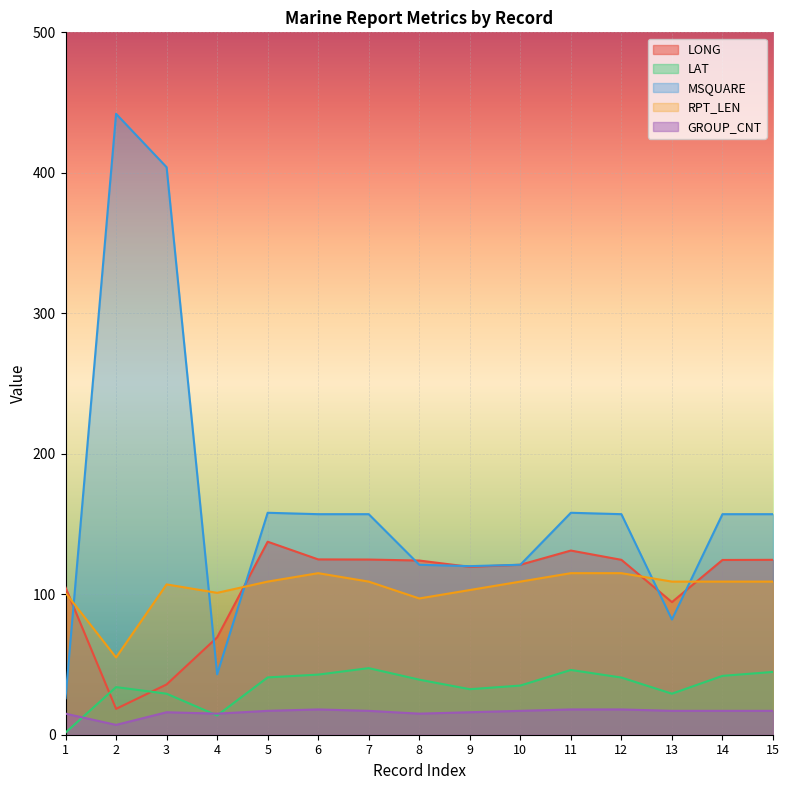

What is the difference between the highest and lowest values at 7?

140.0